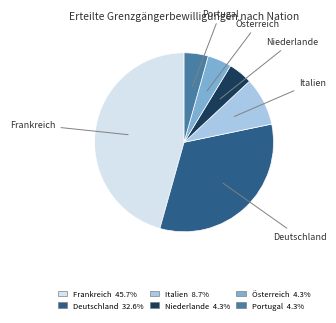

Is Niederlande the majority of the pie?

No